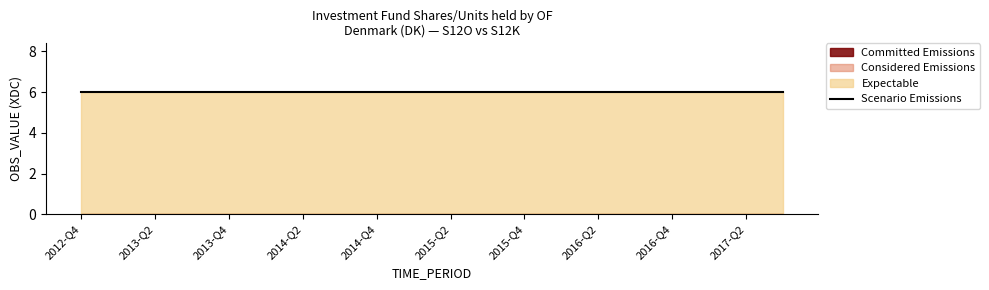

What is the spread (max minus min) of values at 2013-Q3?

6